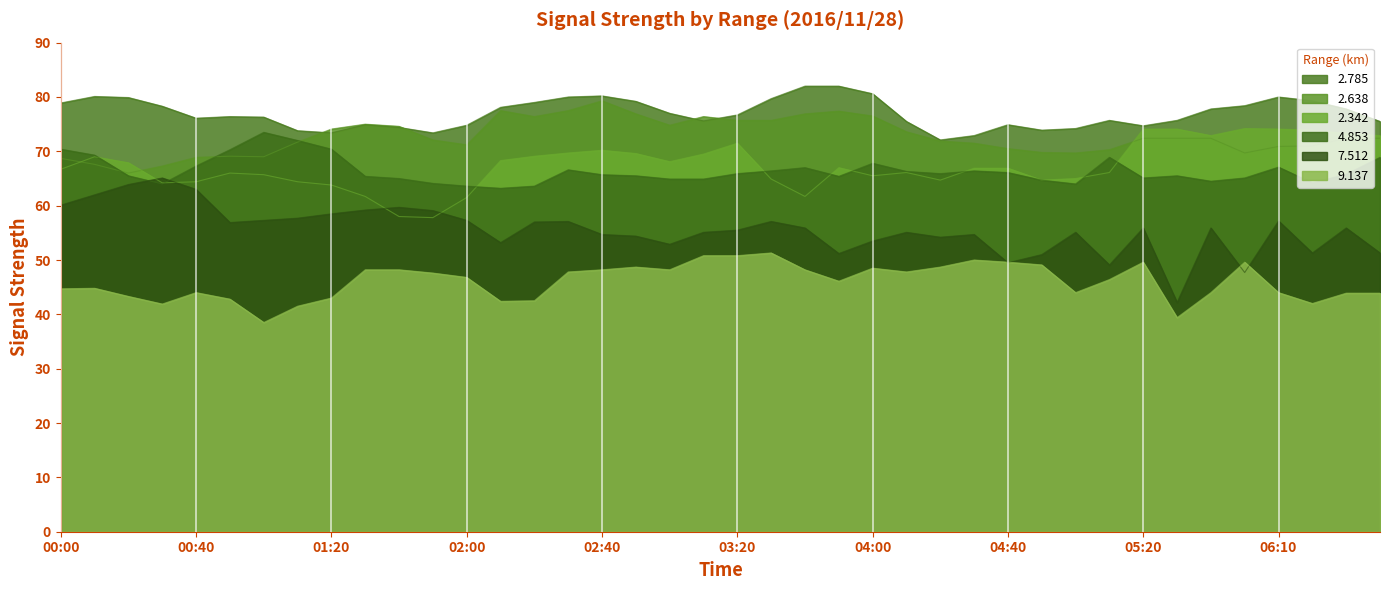

Which series changed the most between 05:40 and 06:20?

9.137